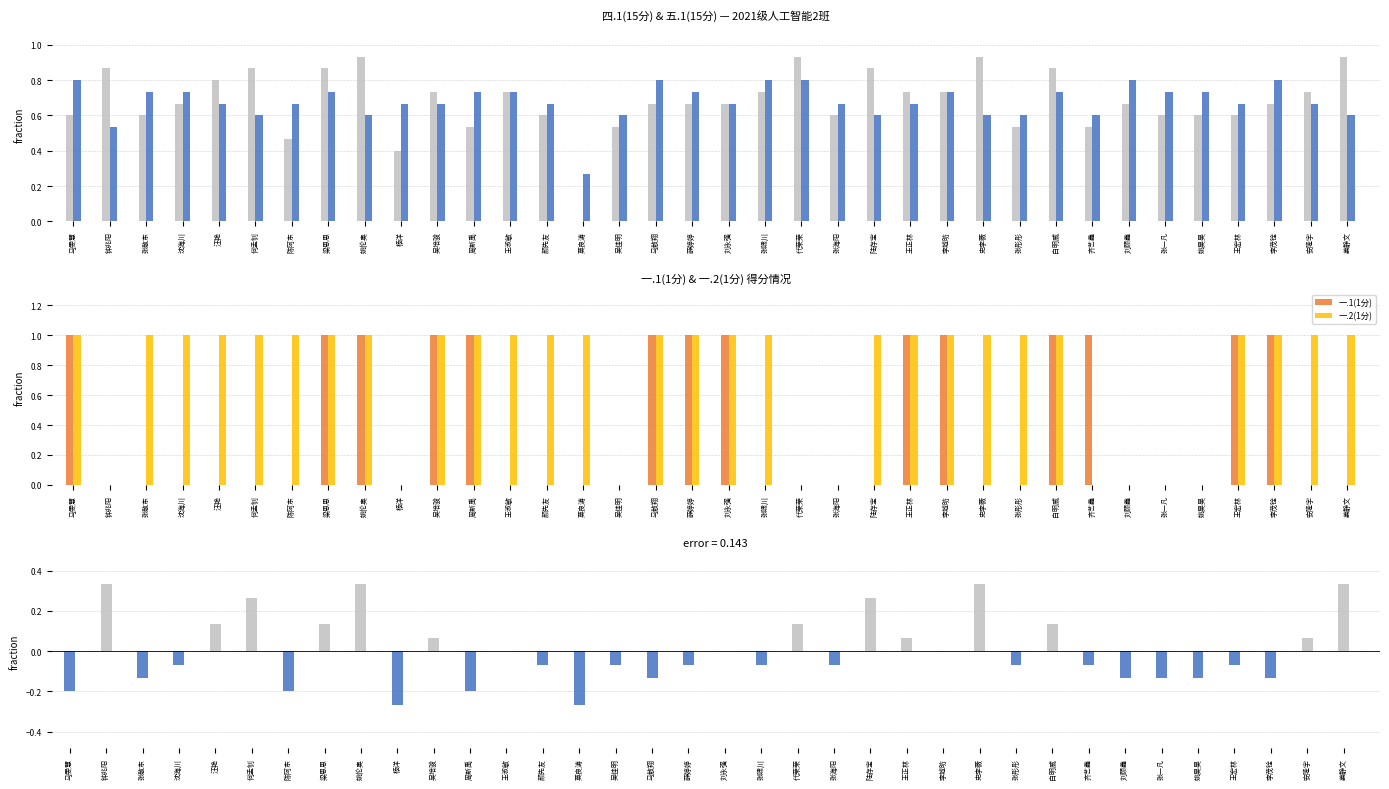

The 一.1(1分) series shows 1.0 at 王正林. True or false?

True